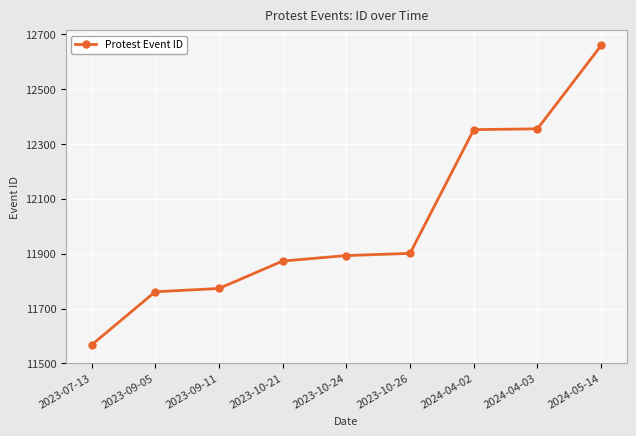

Does the chart display data point markers on the line(s)?

Yes